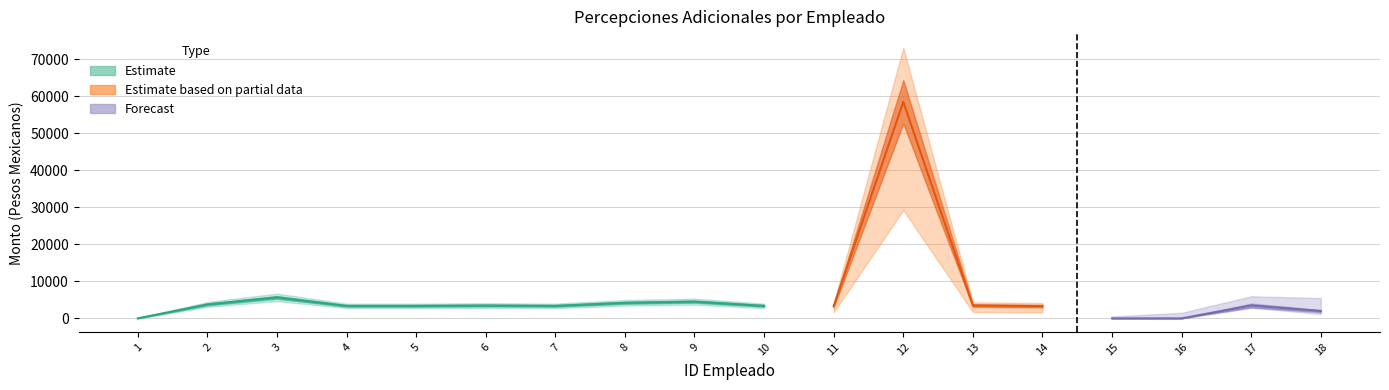

Is it true that Monto bruto equals 4519.1 at 9?

True